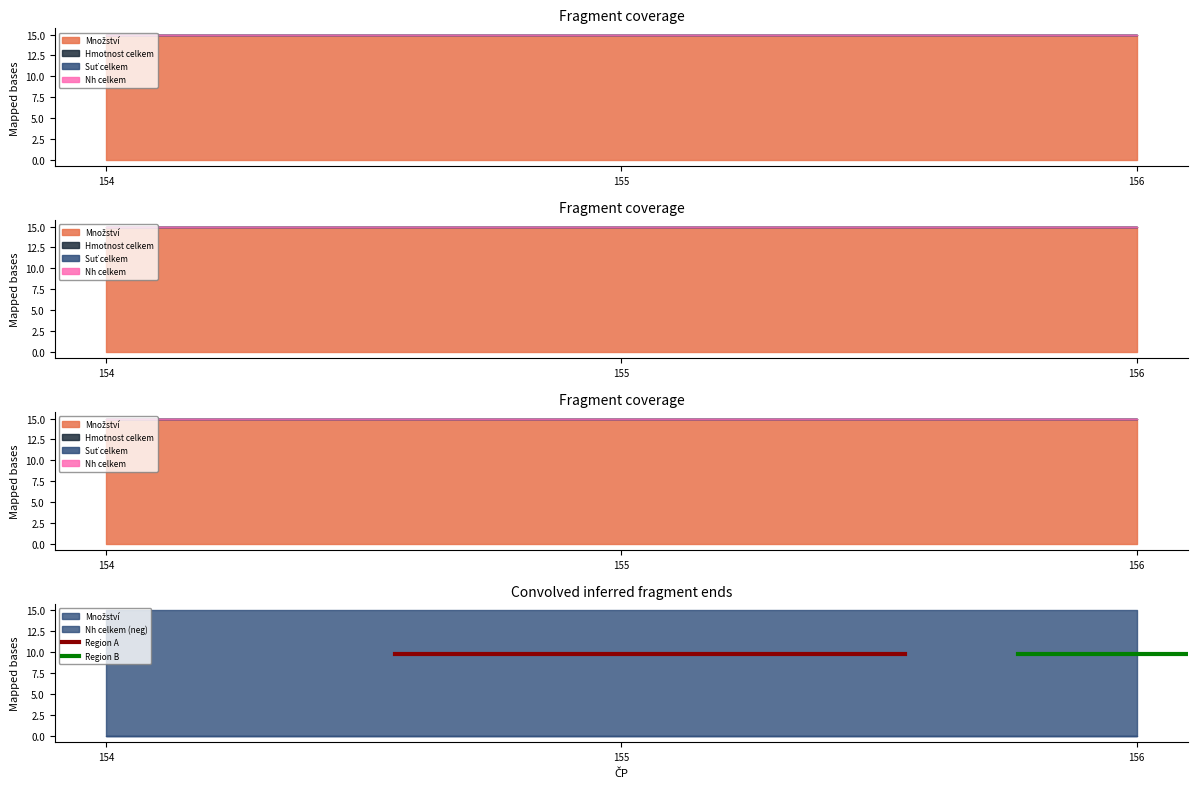

Reading right to left, what are all the values shown in this chart?

Množství: 156=15	155=15	154=15
Hmotnost celkem: 156=0	155=0	154=0
Suť celkem: 156=0	155=0	154=0
Nh celkem: 156=0	155=0	154=0